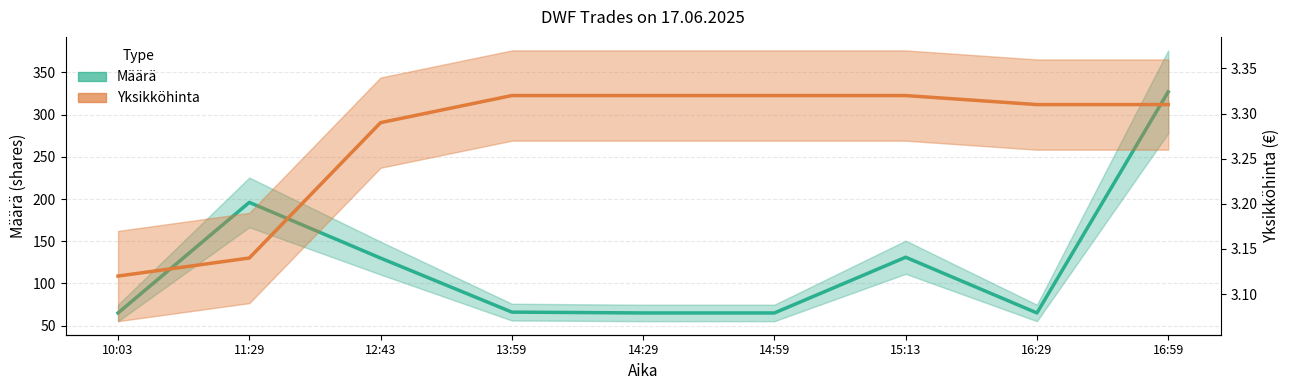

The Yksikköhinta series shows 5.2 at 13:59. True or false?

False